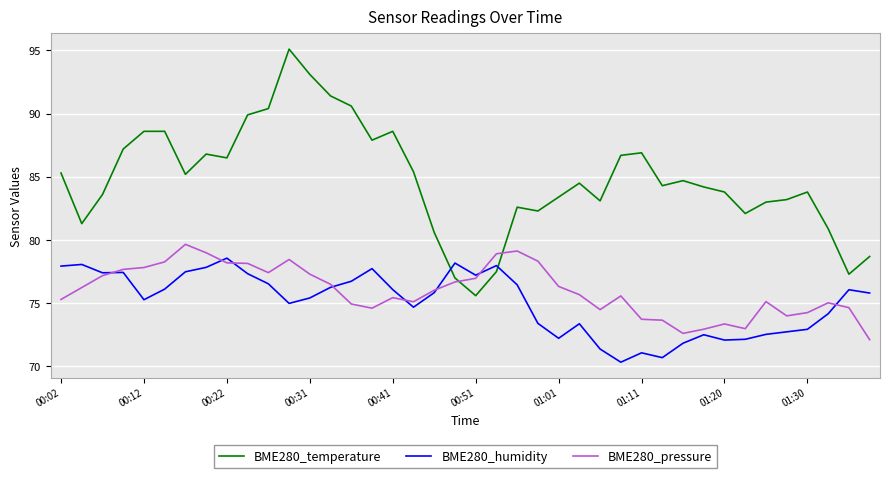

True or false: BME280_temperature and BME280_pressure cross at least once.

True